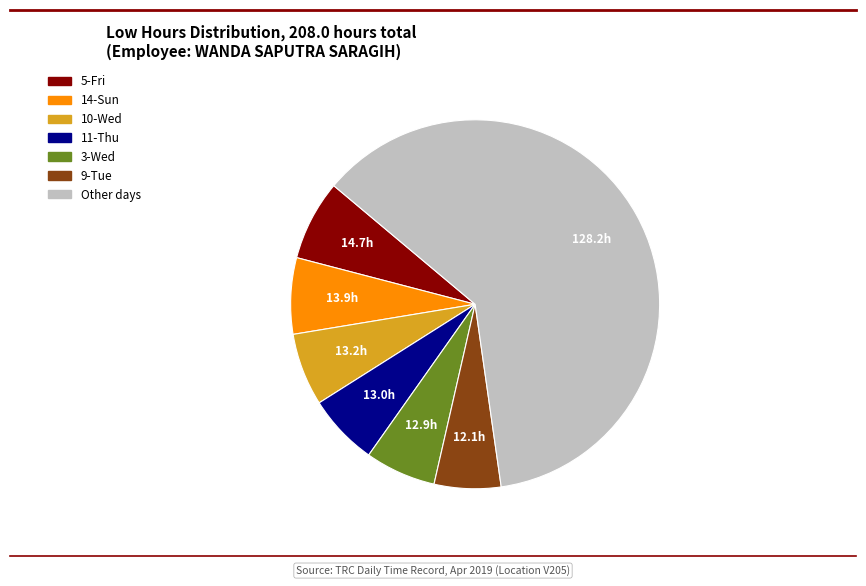

Is there a majority slice in this chart?

Yes